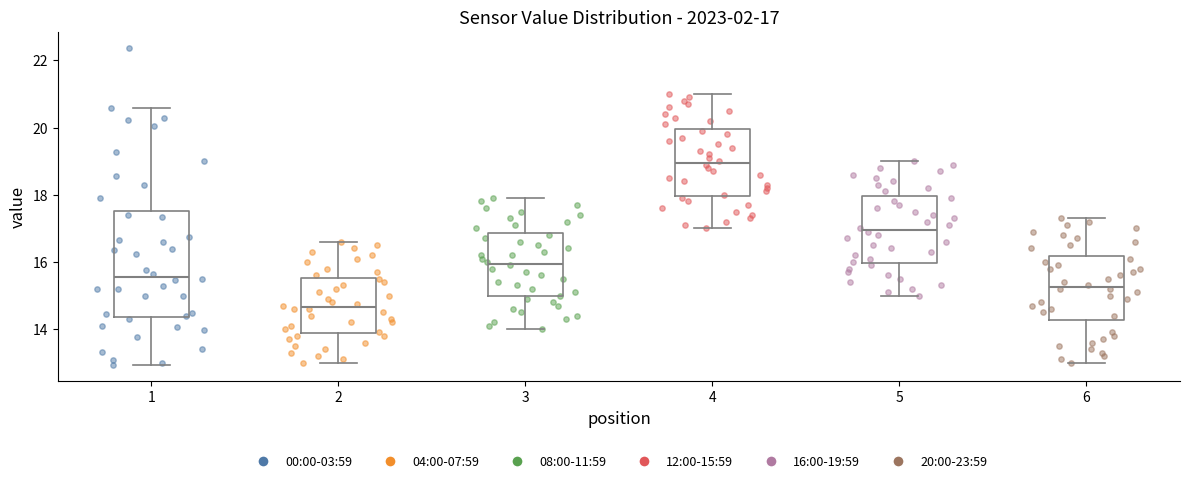

Which box is the tallest, from its lower edge to its upper edge?

1